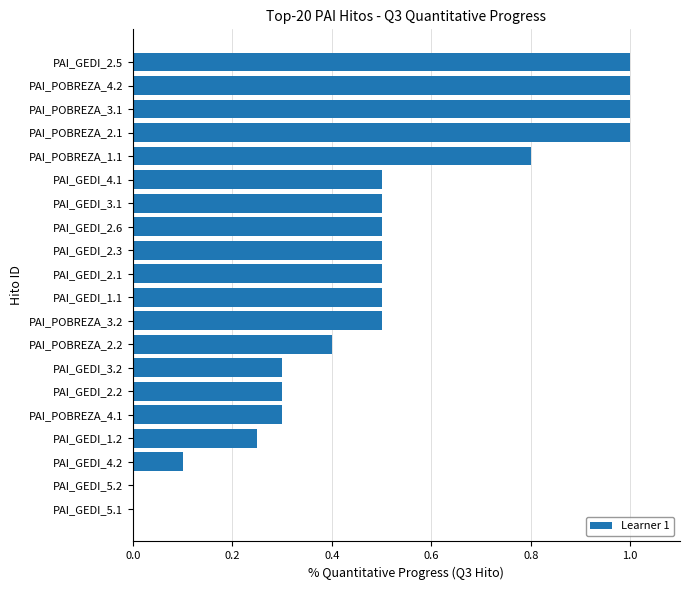

Does the chart contain stacked bars?

No